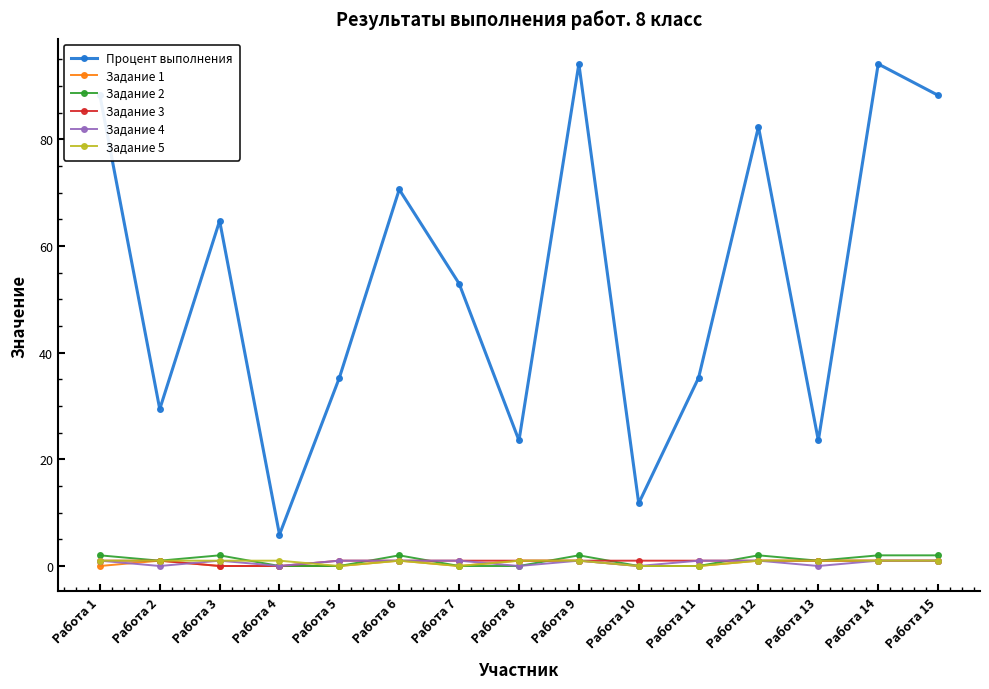

What is the maximum value shown in the chart?

94.1